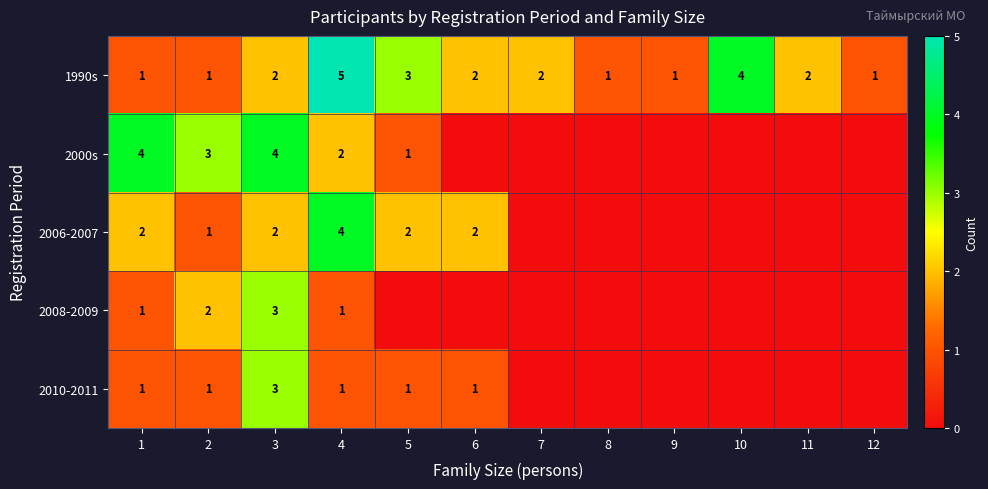

What is the difference between the second highest and minimum values in the 1990s series?

3